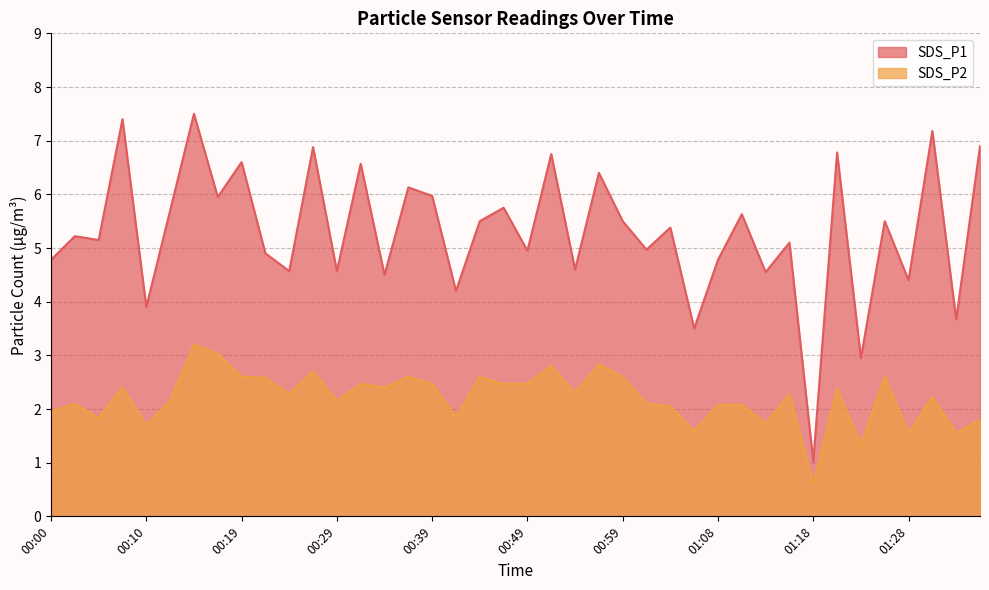

Is it true that SDS_P2 equals 1.0 at 00:49?

False